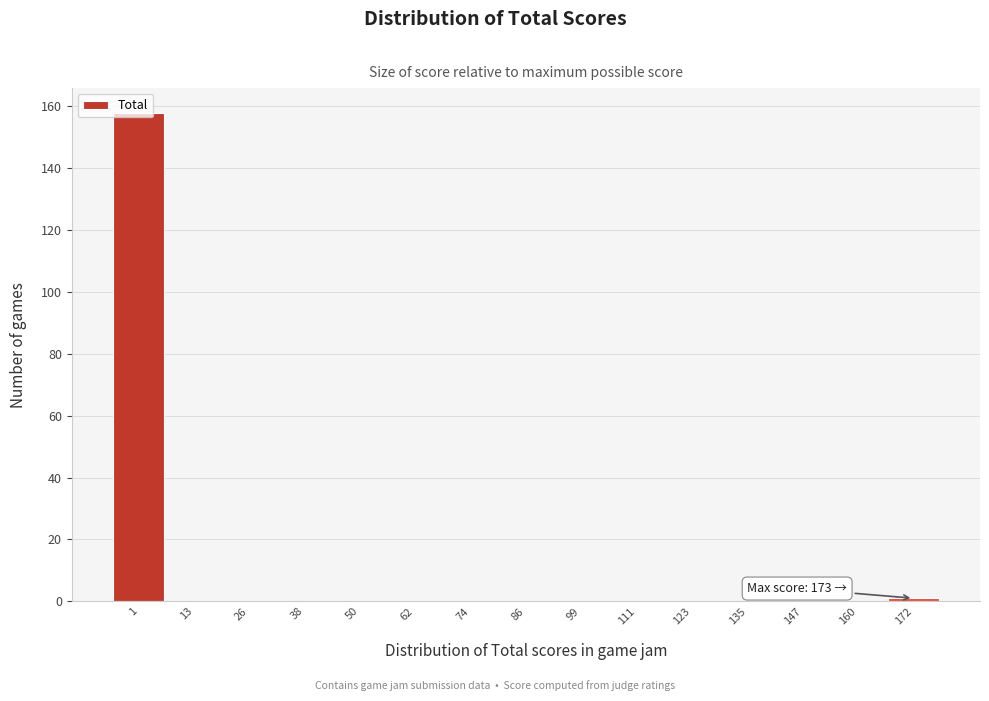

Over which range of the x-axis is the bar tallest?

-5.0 to 7.2